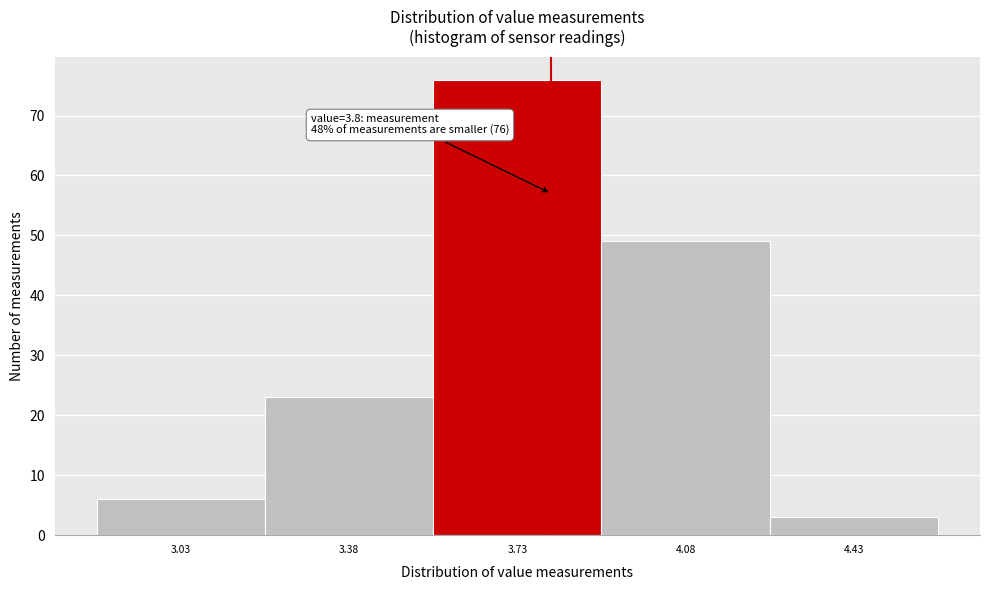

Which range on the x-axis has the tallest bar?

3.555 to 3.905